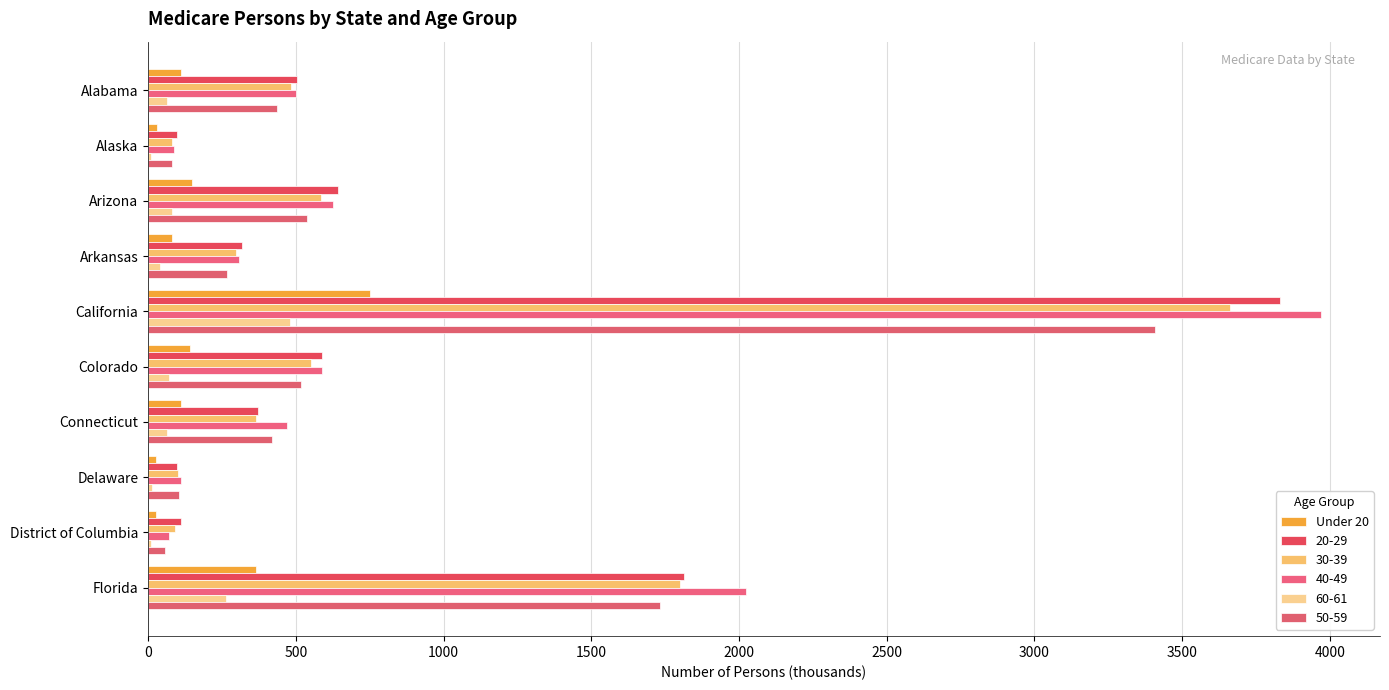

What is the greatest value displayed?

3971.1